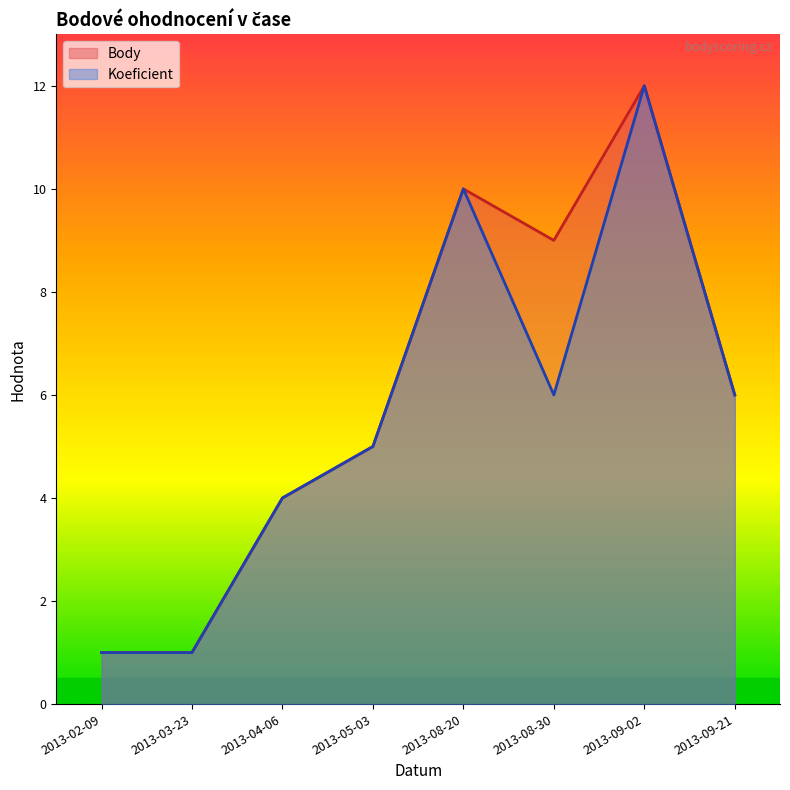

At which label does Body reach its minimum?

2013-02-09